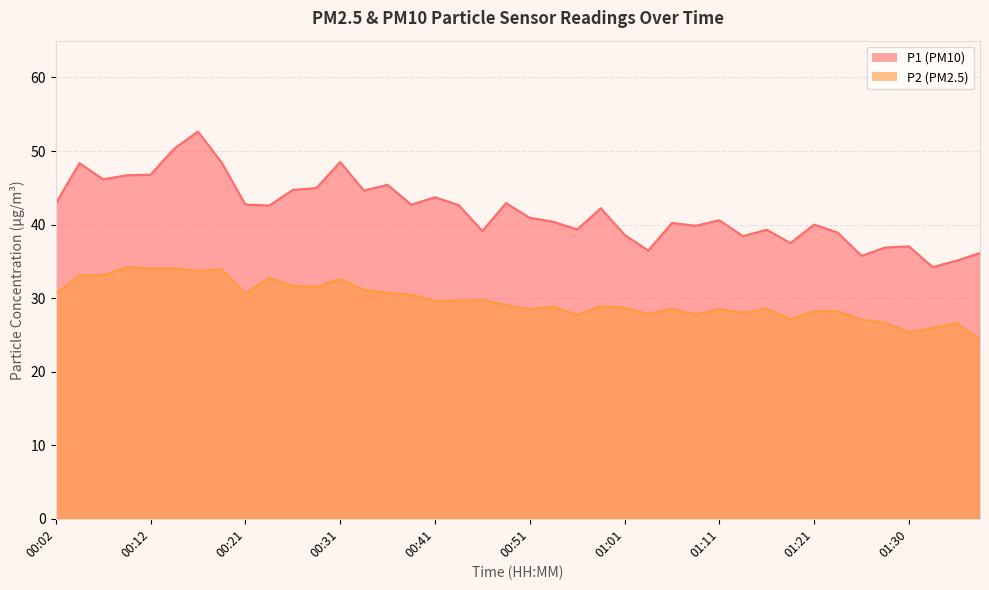

Where is P1 nearest to the value 43?

00:48